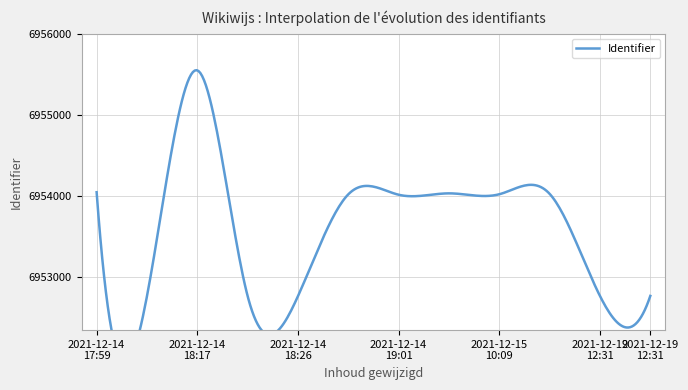

What is the sum of all values?

83443554